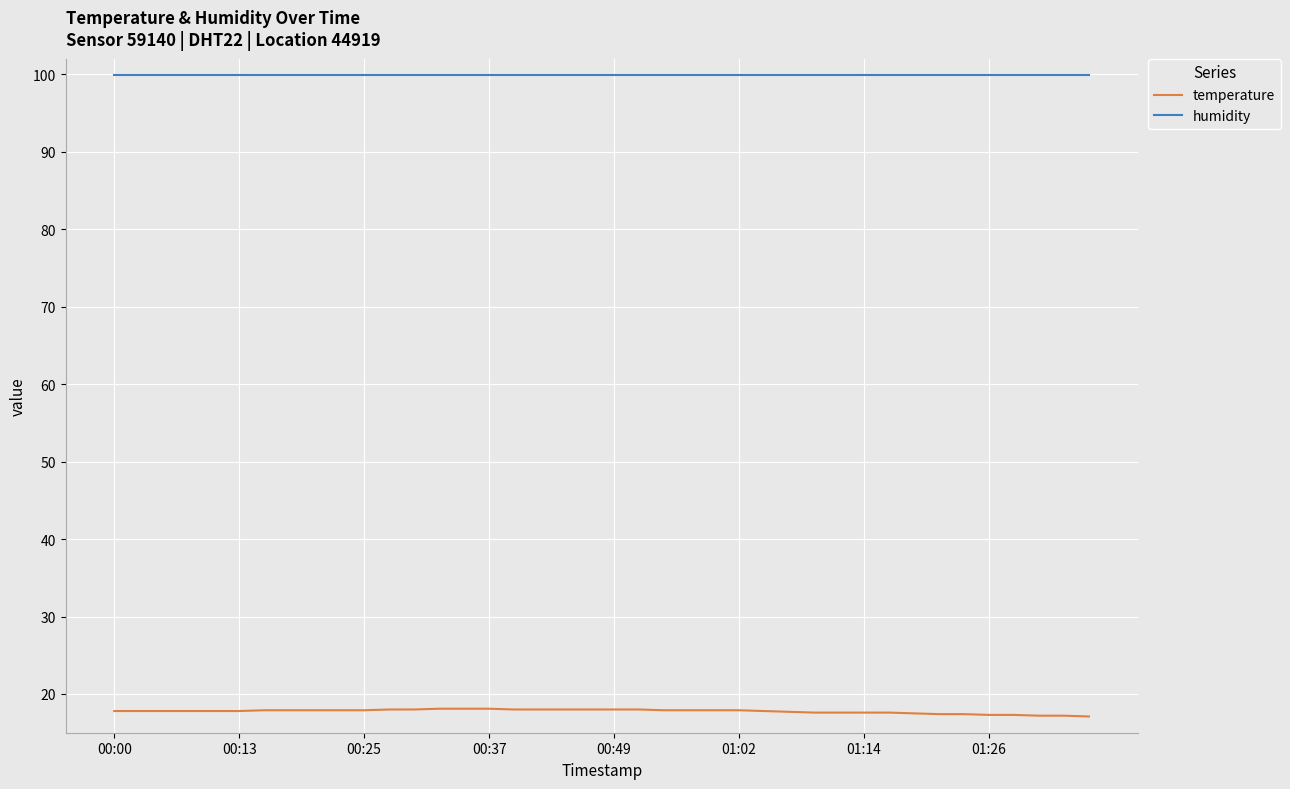

What are all the series names shown in the legend?

temperature, humidity